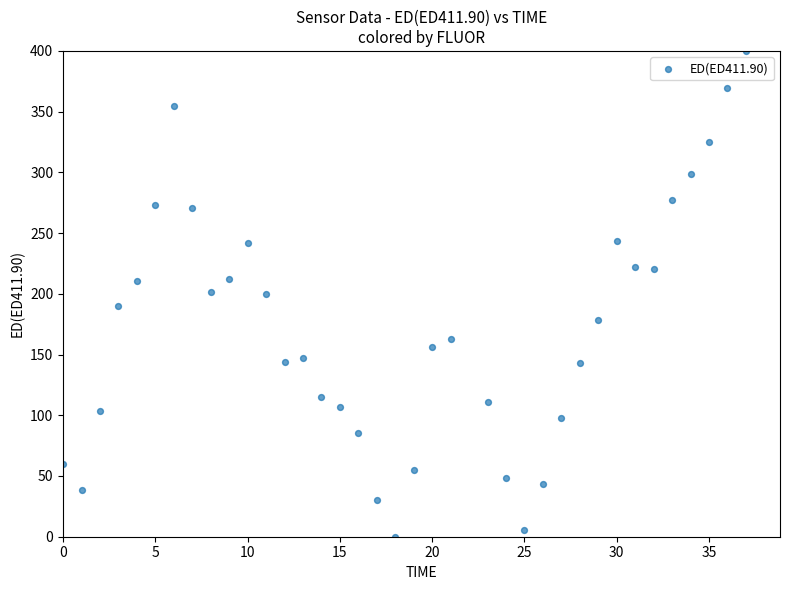

What is the range of Y values (max minus min)?

400.0